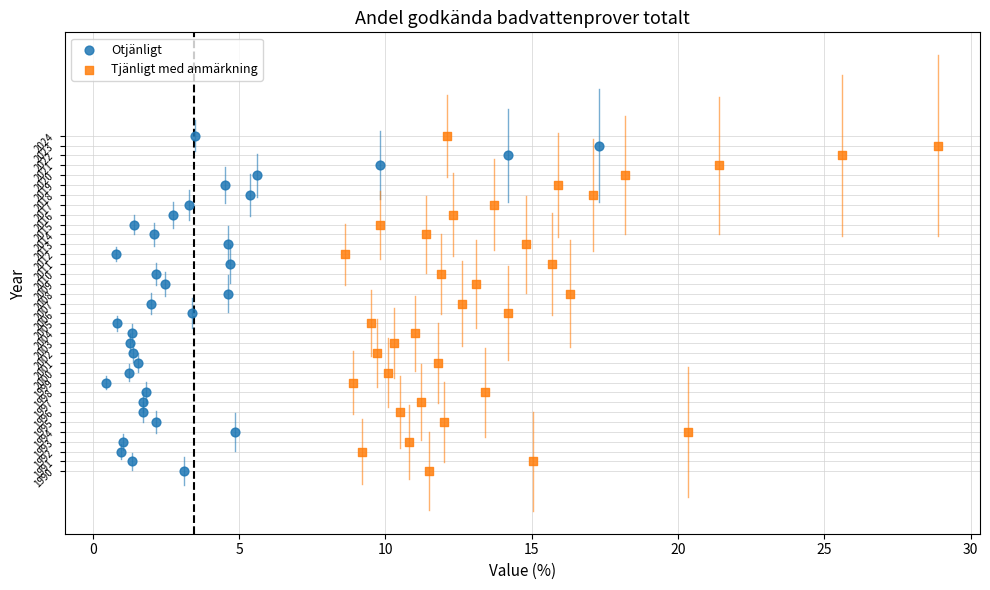

What are all the series names shown in the legend?

Otjänligt, Tjänligt med anmärkning